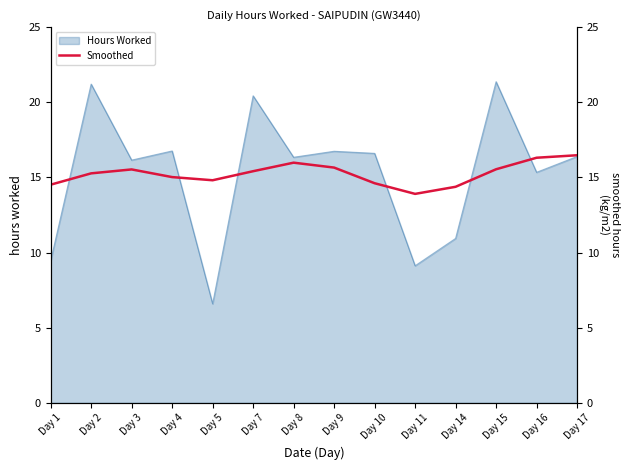

What is the maximum value for Hours Worked?

21.4